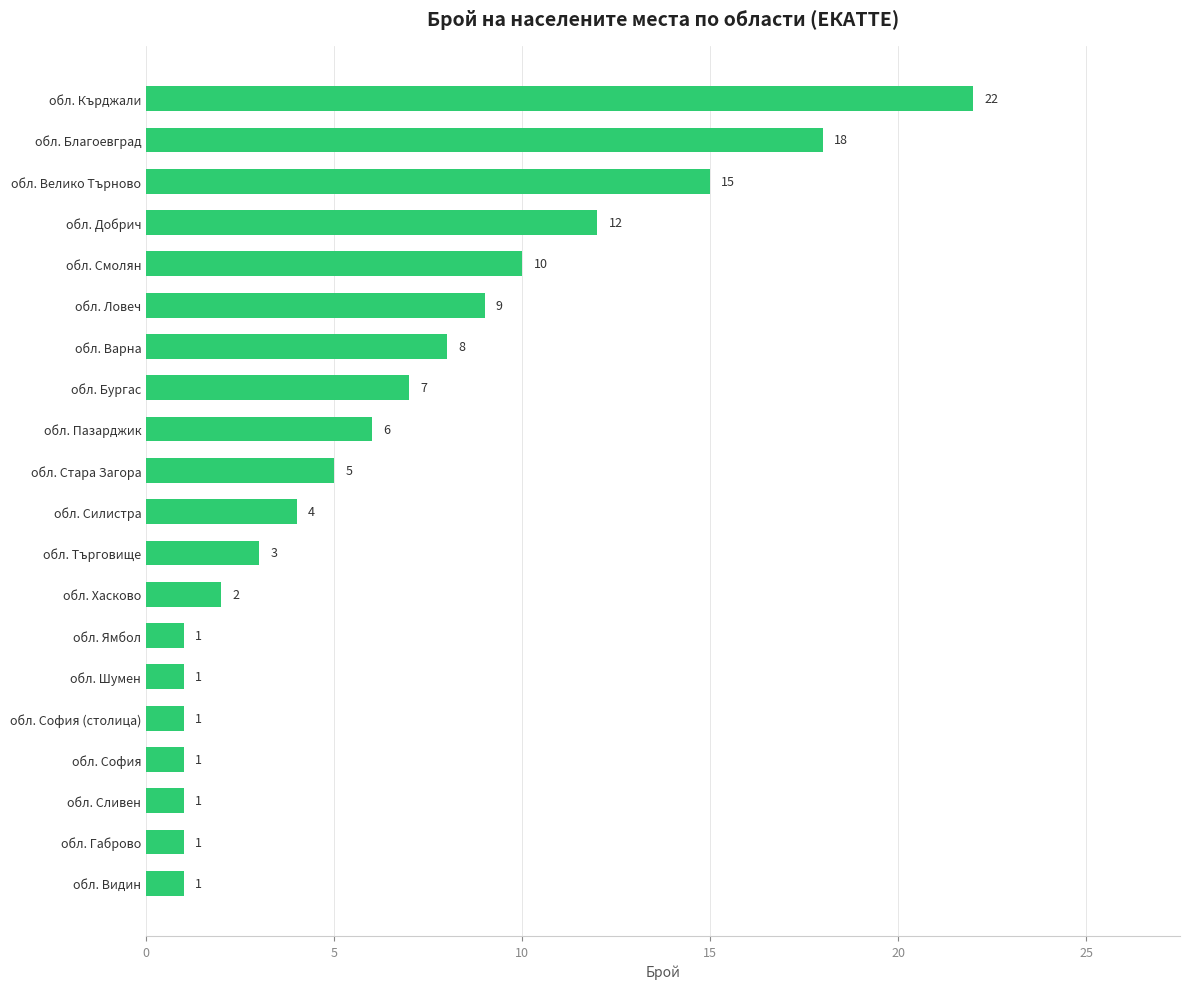

How many series are shown in this chart?

1